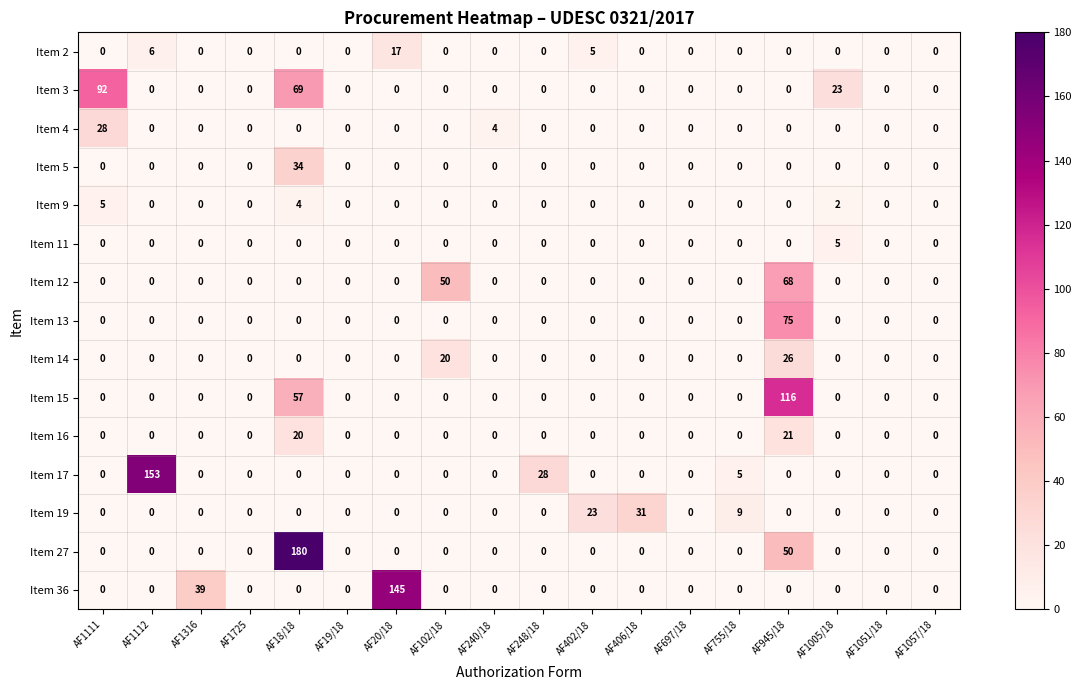

What is the difference between the highest and lowest values at AF1112?

153